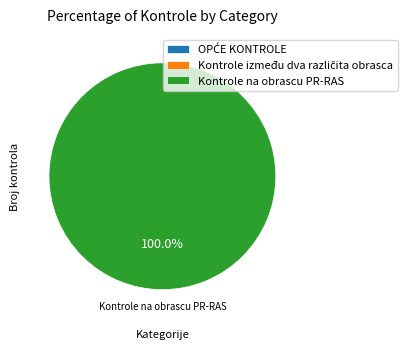

Count the number of slices in the pie.

3